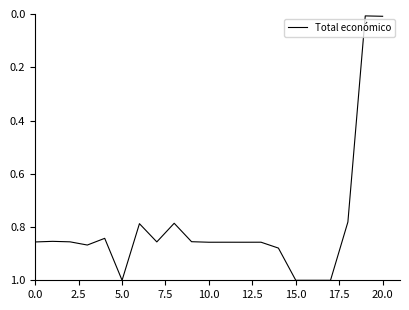

What is the difference between the maximum and minimum values?

1.0